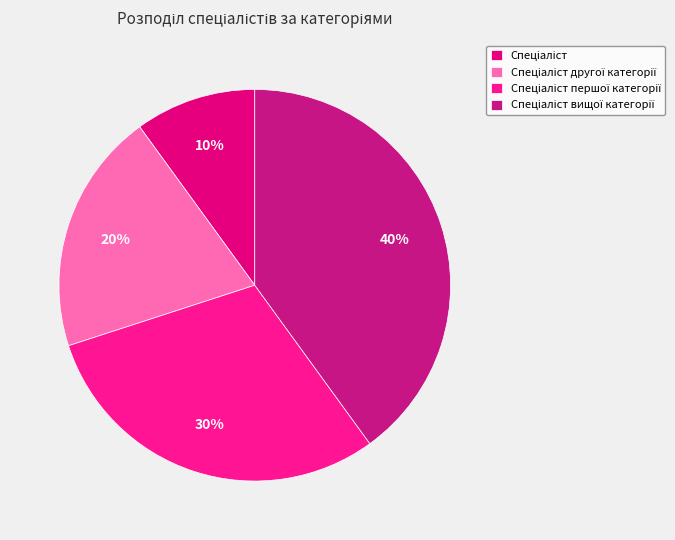

How many segments does this pie chart have?

4